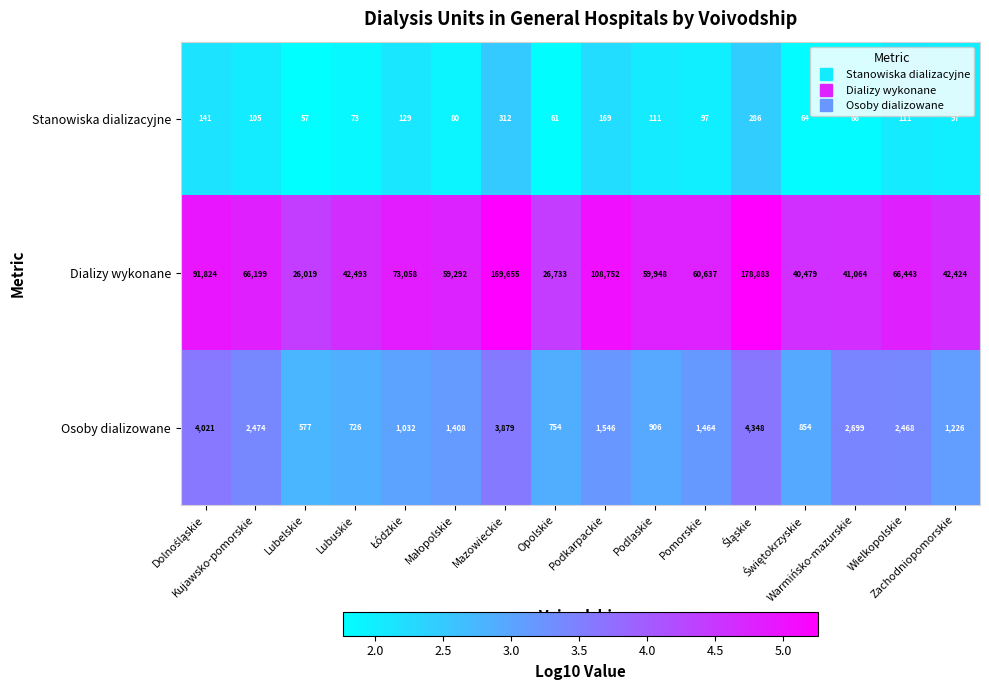

What is the greatest value displayed?

178883